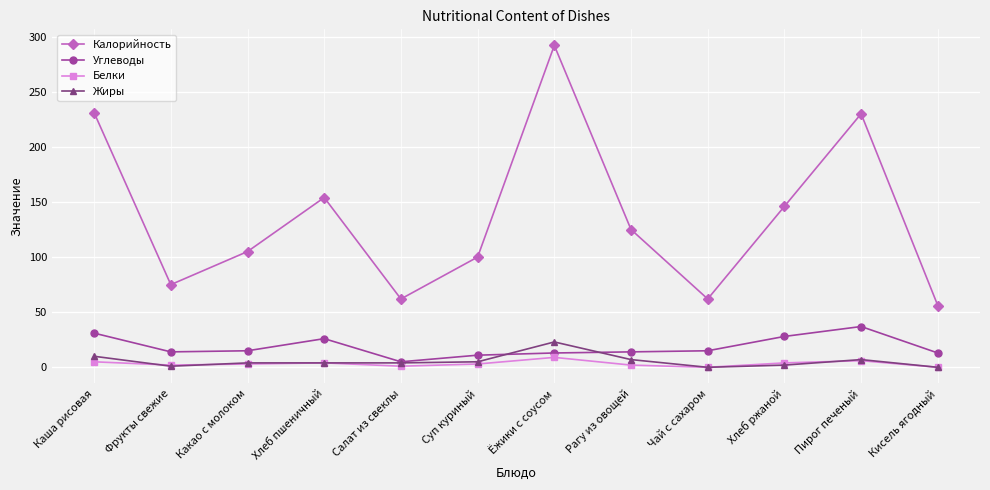

True or false: Калорийность and Углеводы intersect in this chart.

False